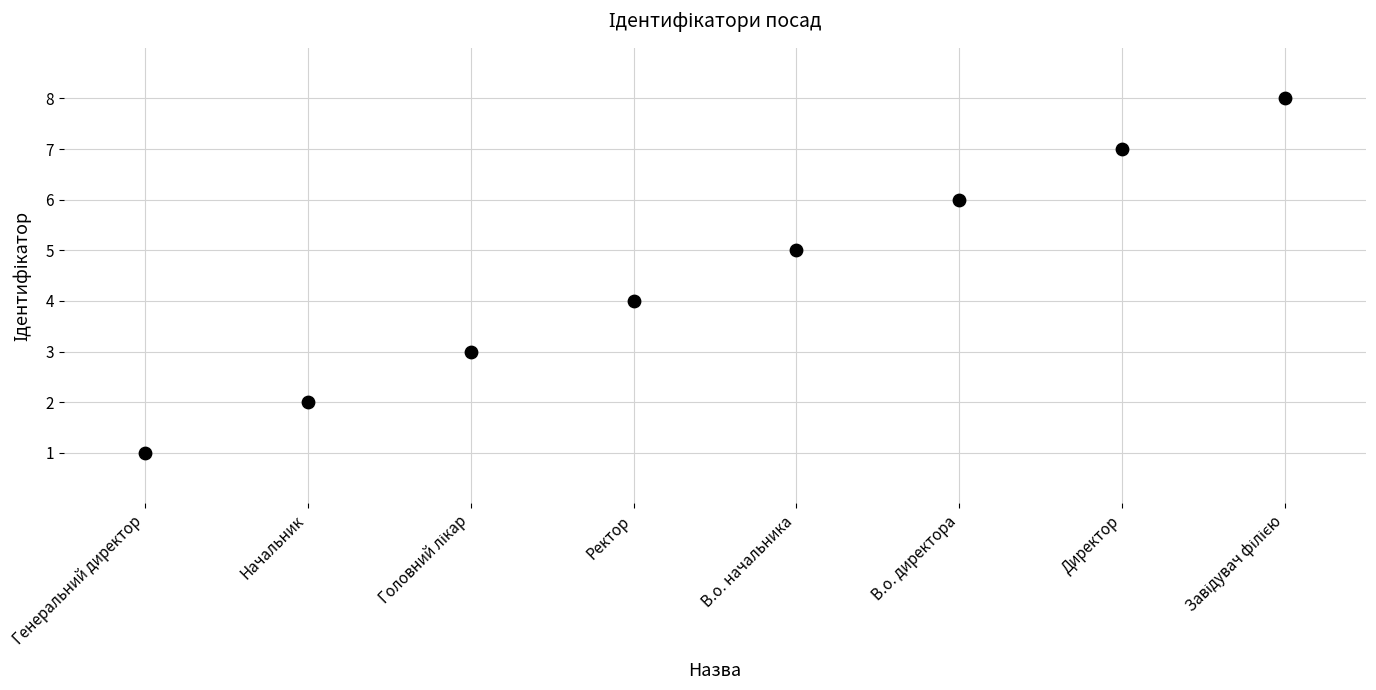

What is the range of Y values (max minus min)?

7